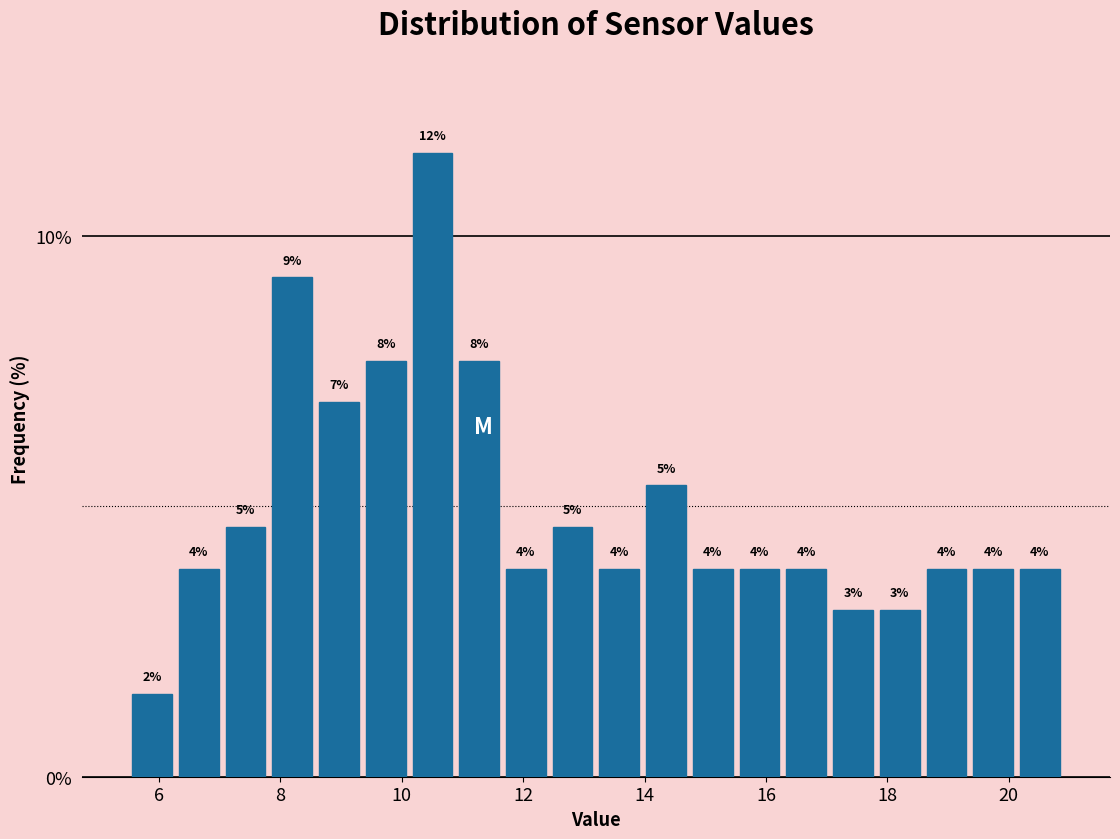

Around what value on the x-axis is the tallest bar? Give the approximate position of its centre, as read against the axis.

10.6